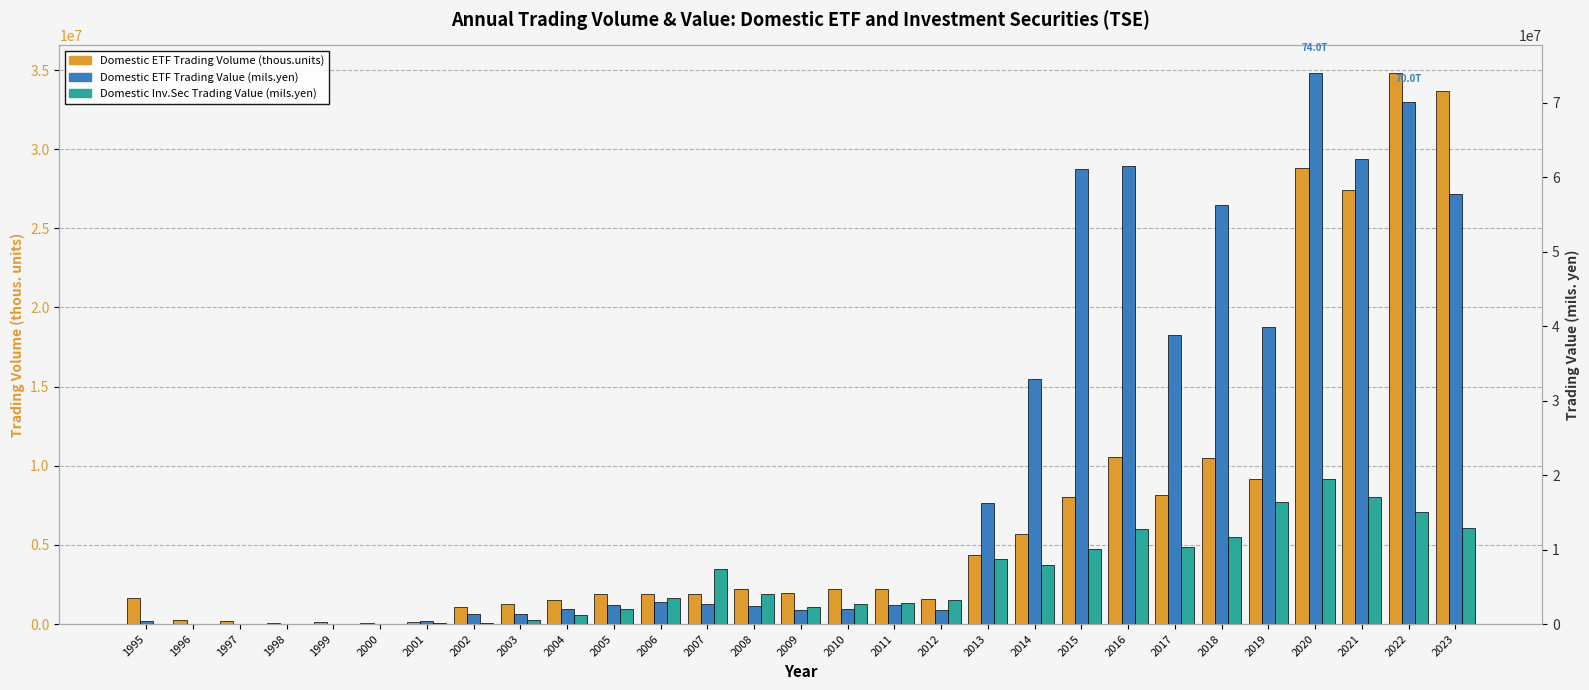

At which category is the sum across all series the highest?

2020